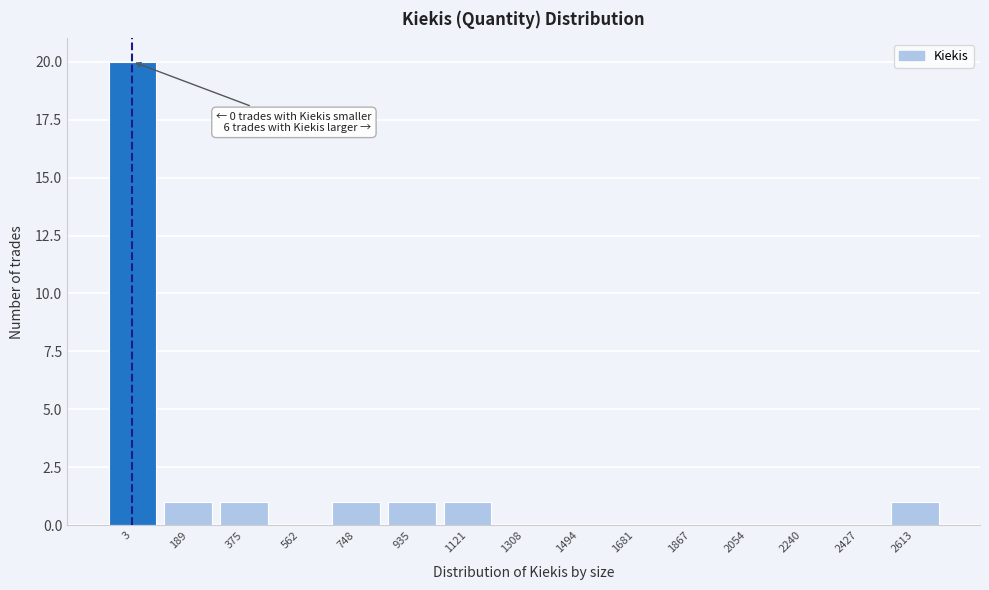

Reading right to left, what are all the values shown in this chart?

2613=1	2427=0	2240=0	2054=0	1867=0	1681=0	1494=0	1308=0	1121=1	935=1	748=1	562=0	375=1	189=1	3=20